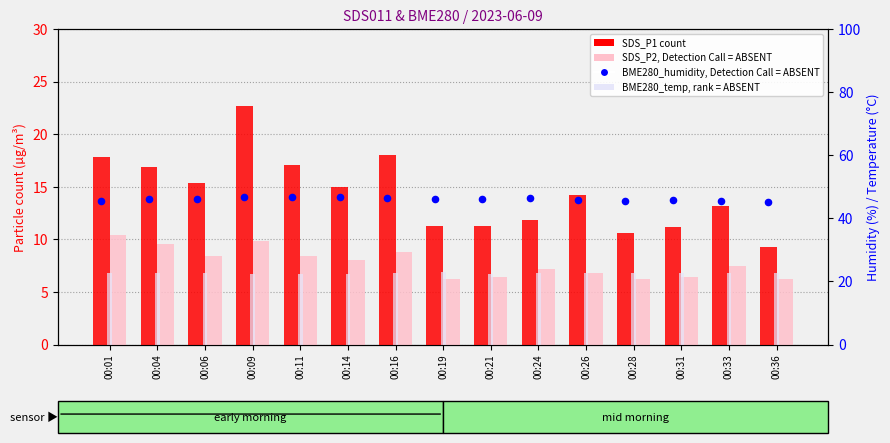

Which series has the widest spread of Y values?

SDS_P1 (count)